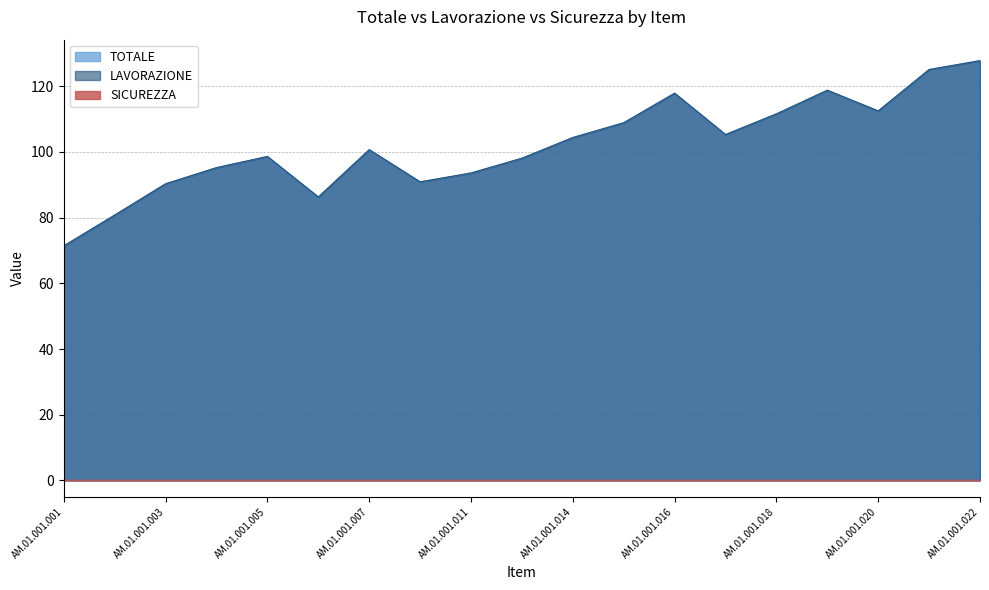

Which category has the lowest value across all series?

AM.01.001.001